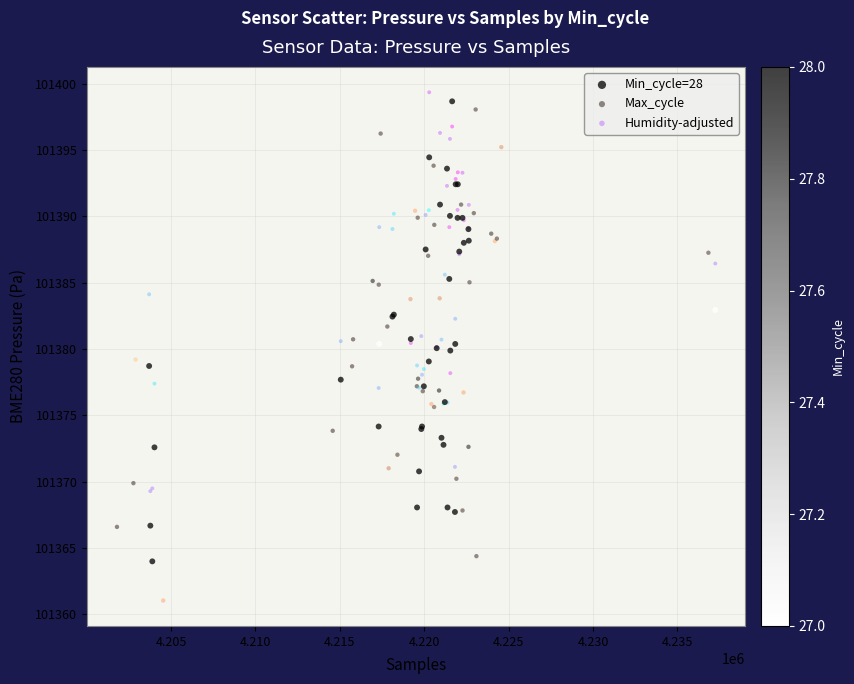

Which series has the largest Y range (max minus min)?

Max_cycle